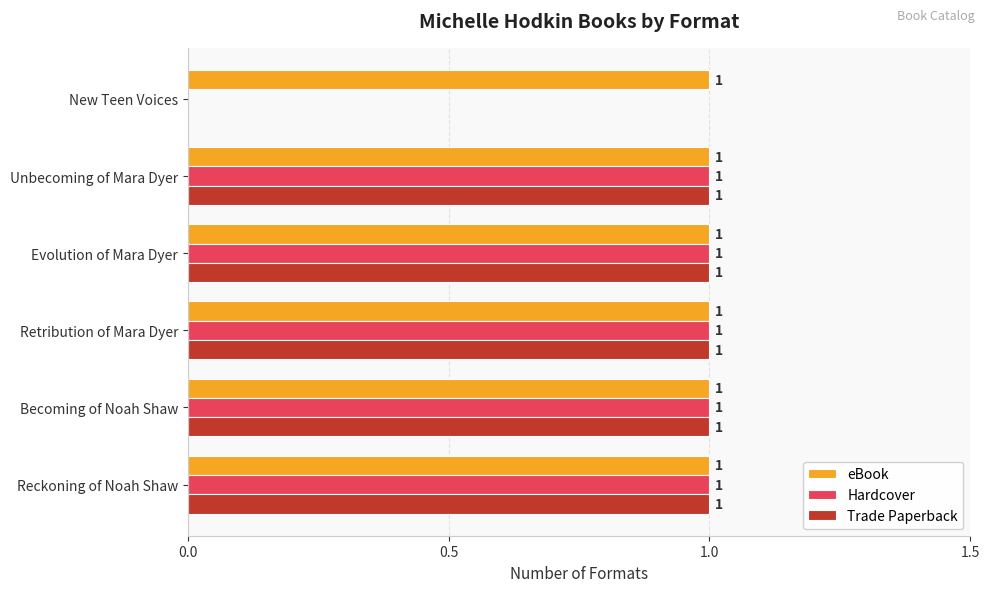

Which series has the largest total across all categories?

eBook